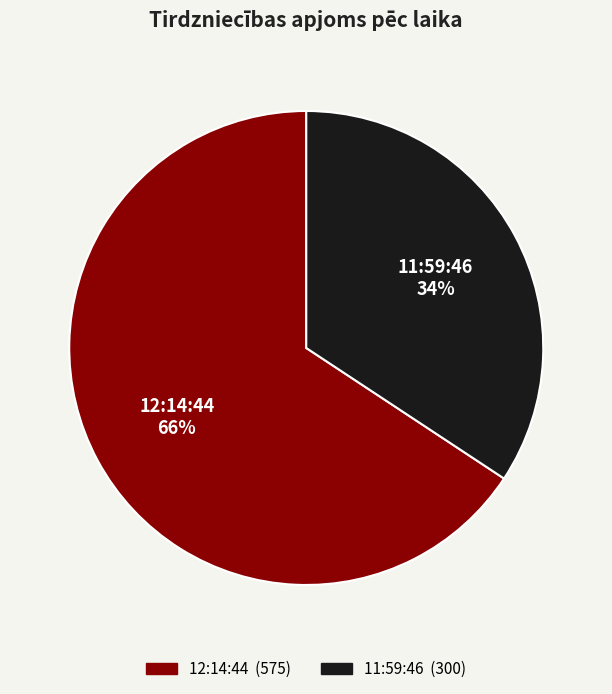

Is there a majority slice in this chart?

Yes